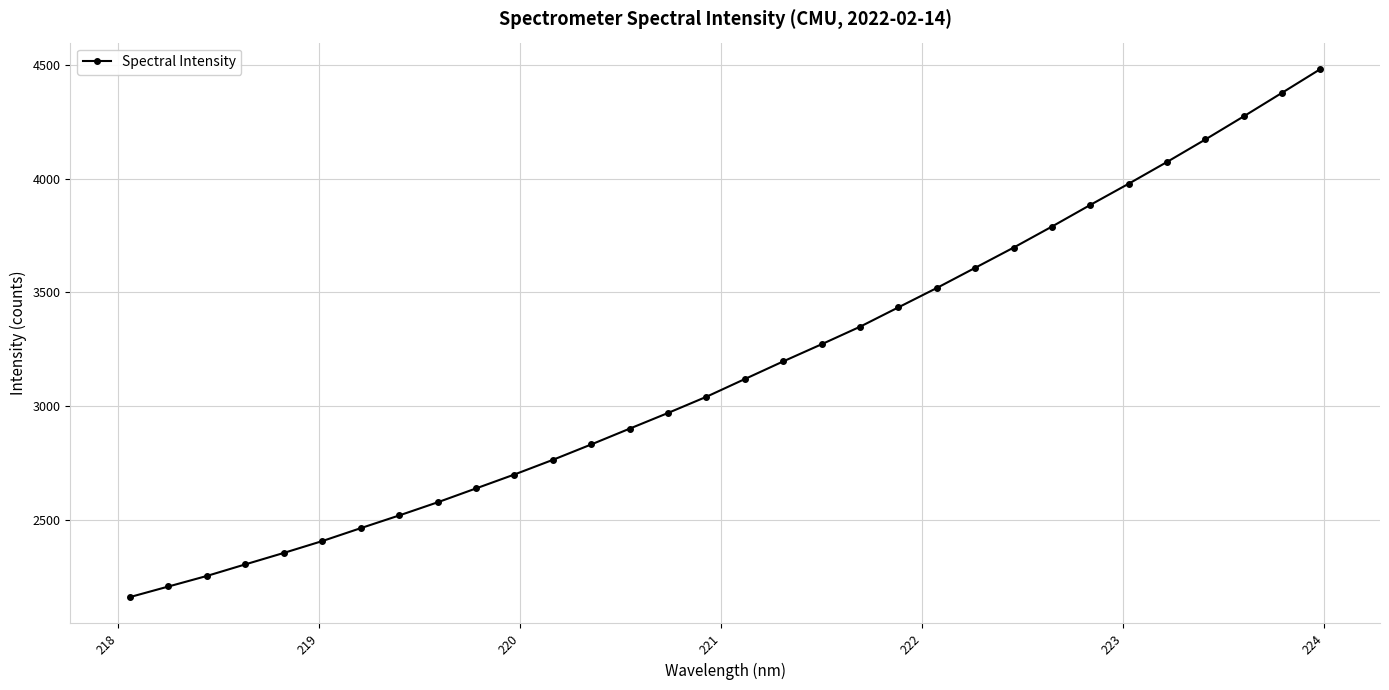

What is the value of the 28th point from the left?

4073.3